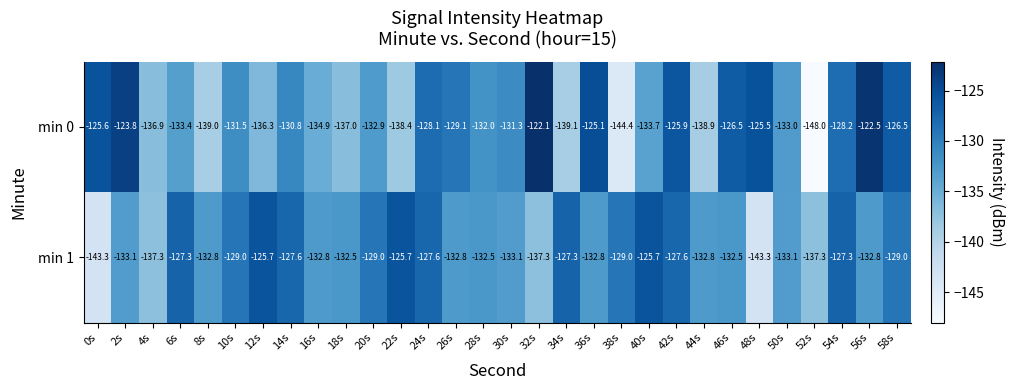

What is the sum of all min 1 values?

-3949.9